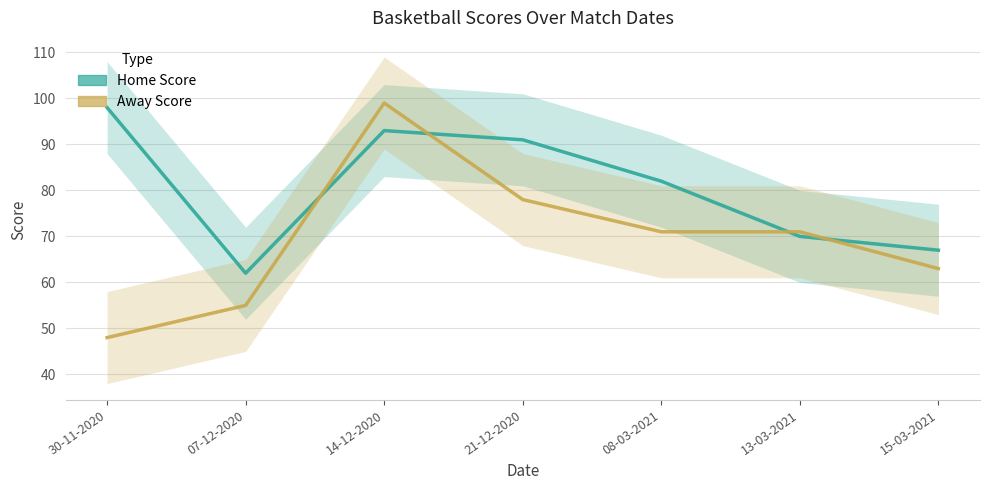

How many categories are shown in the chart?

7